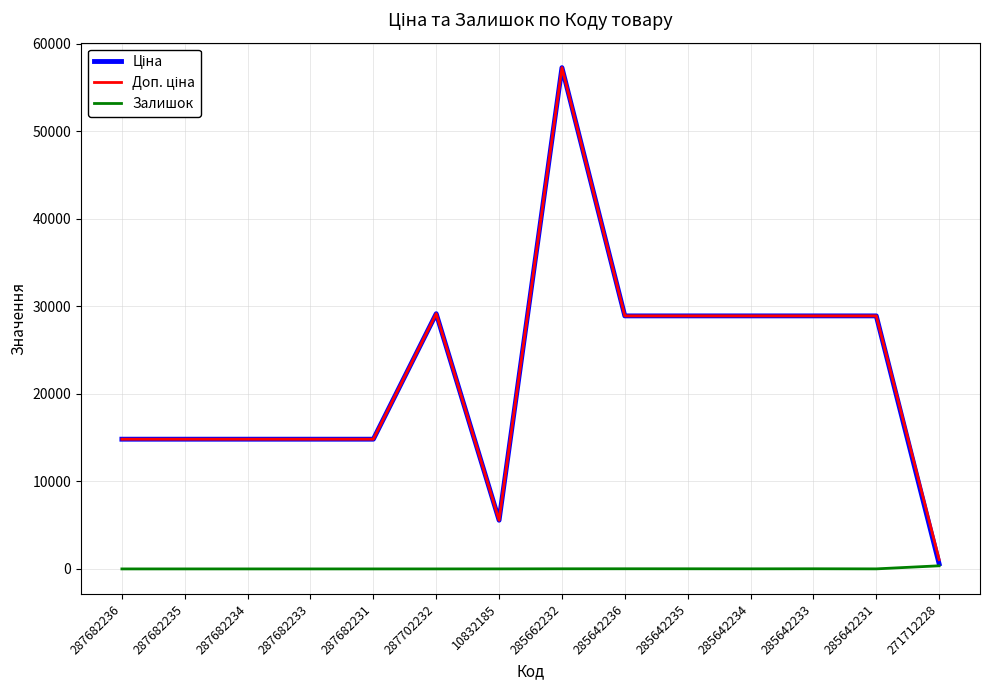

What is the total value across all series at 287682235?

29635.2